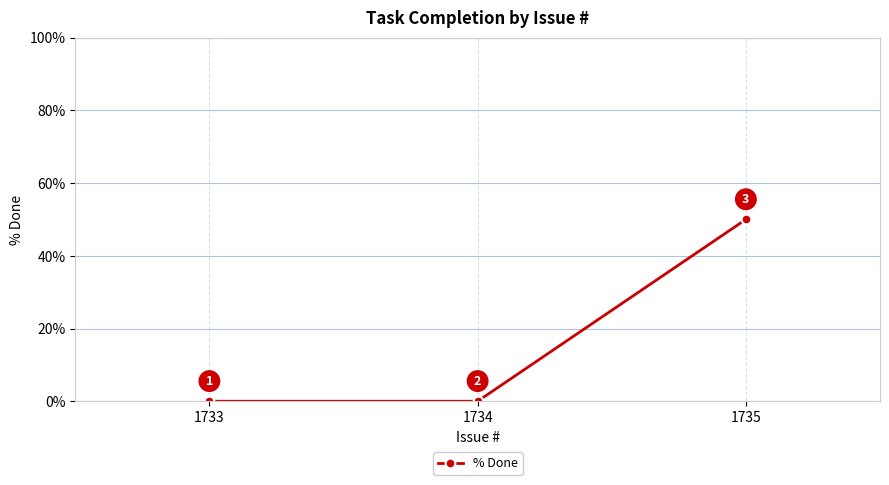

True or false: the data shows 35 at 1734.

False